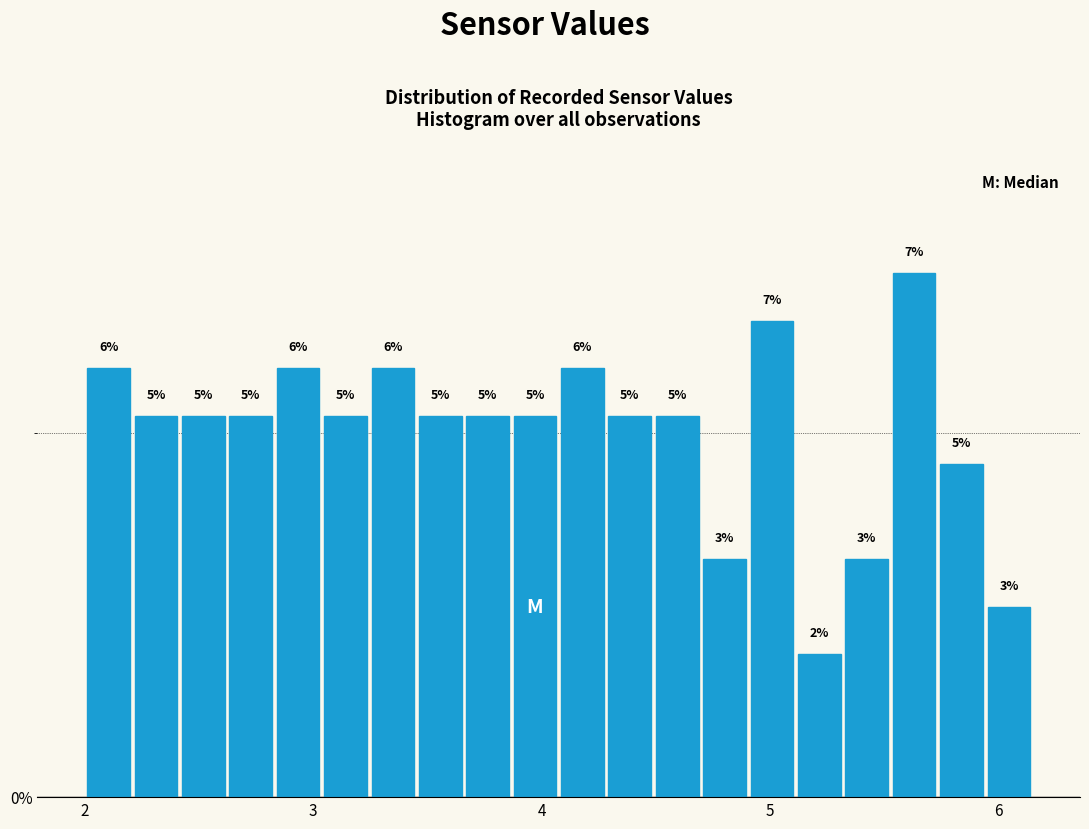

Around what value on the x-axis is the tallest bar? Give the approximate position of its centre, as read against the axis.

5.6